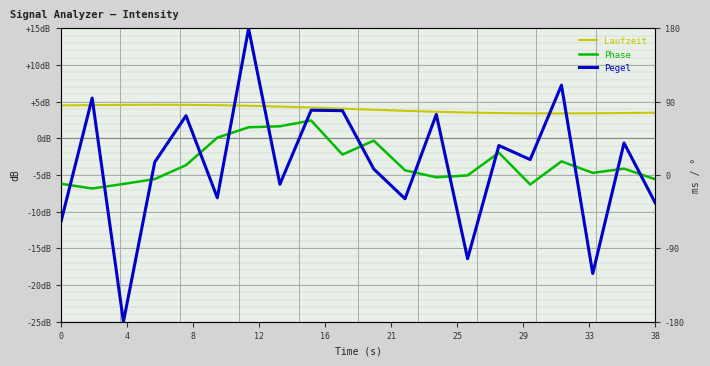

Count the number of data series in this chart.

3